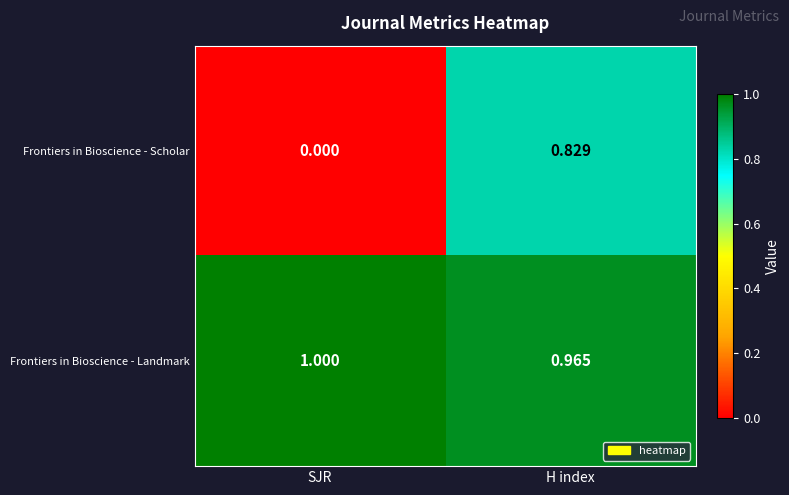

Rank the series by their average value, from lowest to highest.

Frontiers in Bioscience - Scholar, Frontiers in Bioscience - Landmark